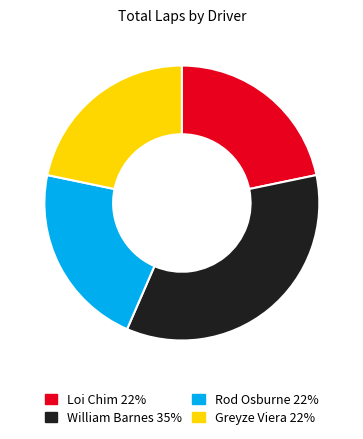

Is there a majority slice in this chart?

No